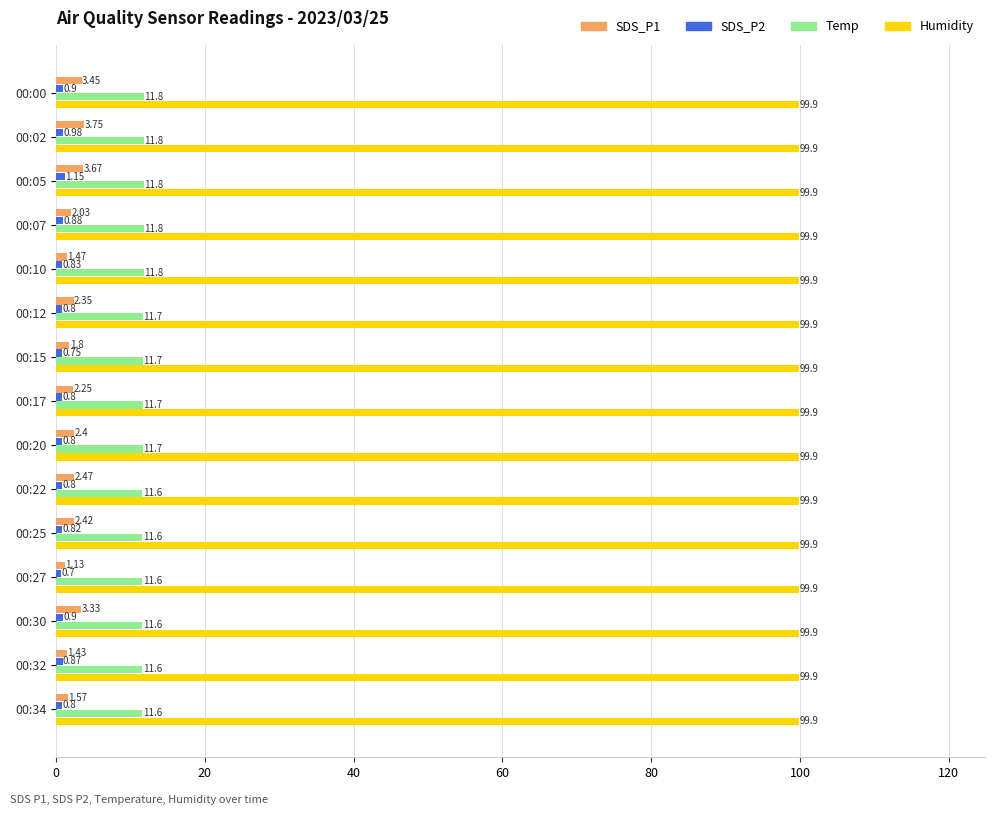

What is the sum of all Temp values?

175.4